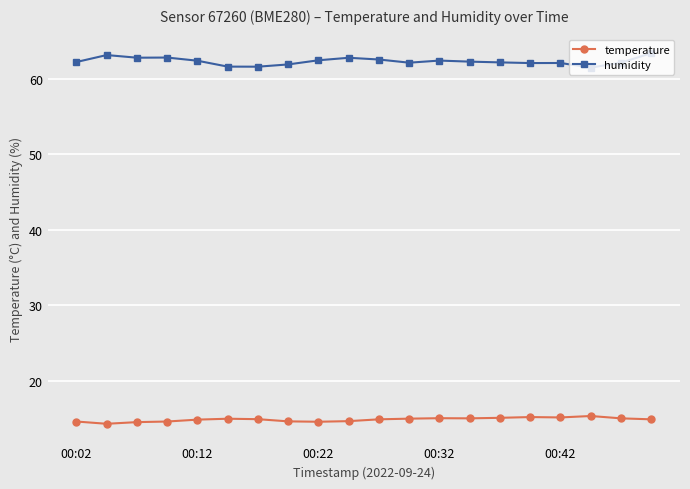

True or false: humidity has more than 1 interior local peaks.

True